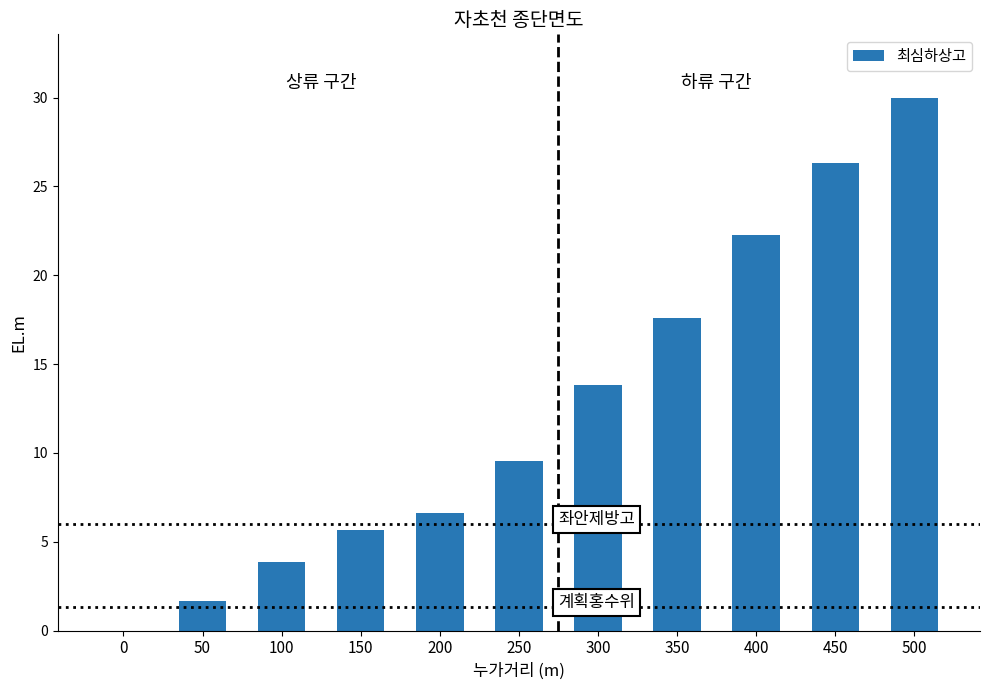

Is it true that the value at 0 is 0.0?

True